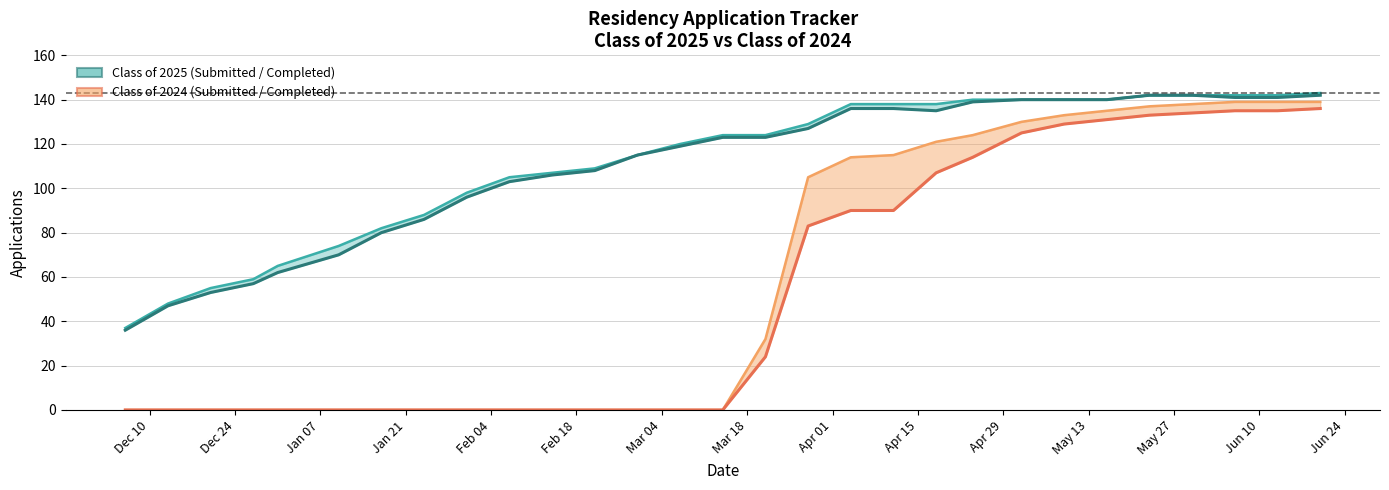

Which series has the widest spread of values?

Class of 2024 Completed